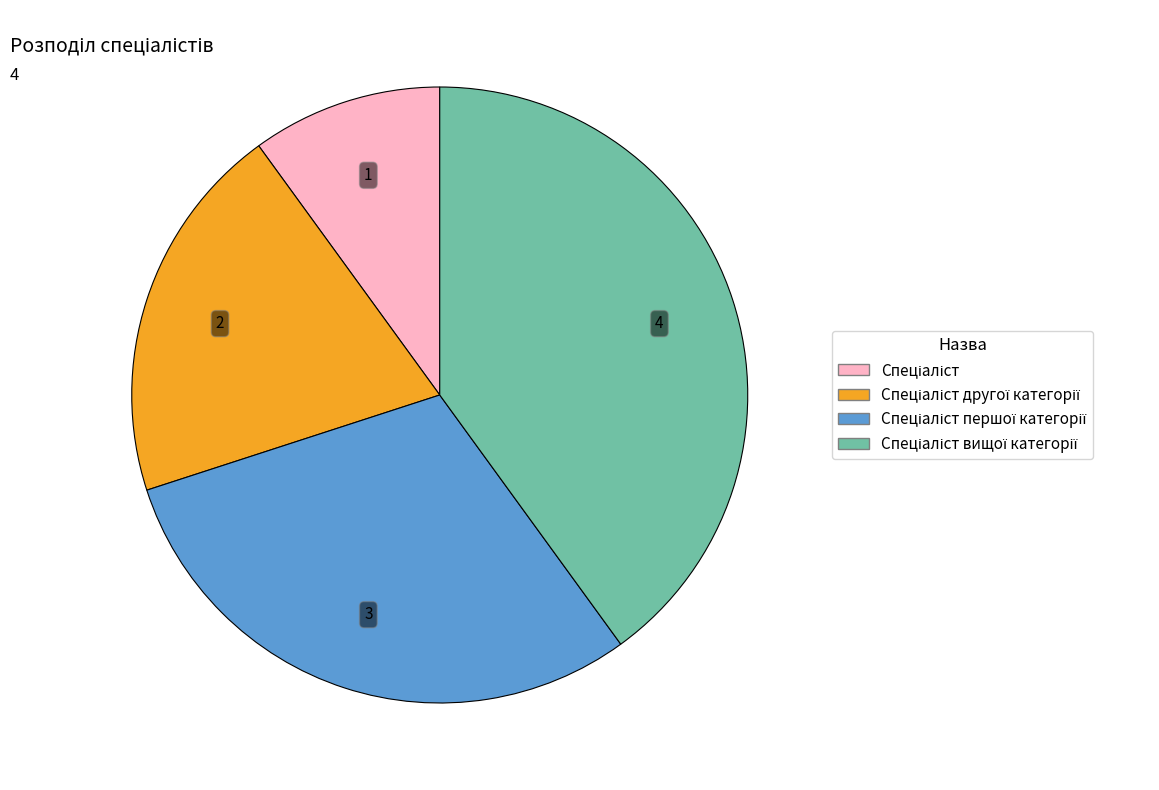

Does any single category account for the majority?

No